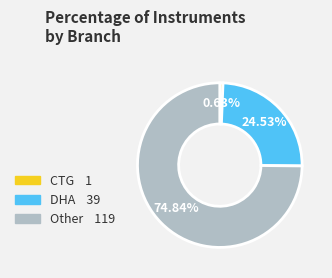

The Other slice represents 84% of the pie. True or false?

False